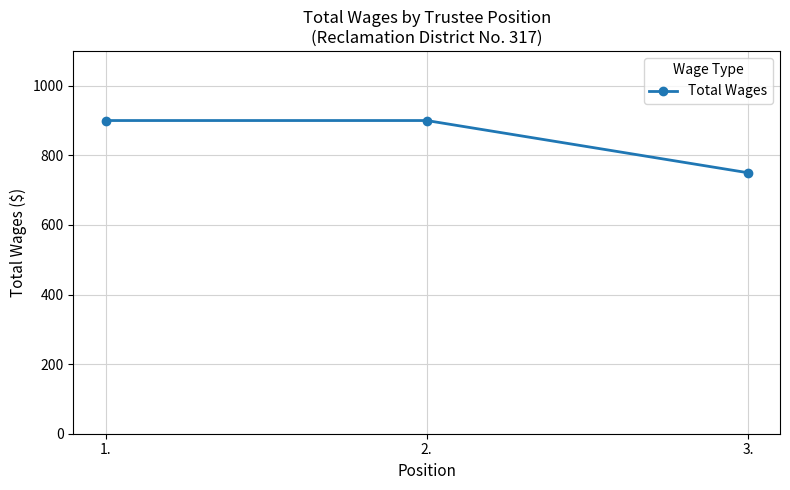

Which has a higher value, 1. or 3.?

1.